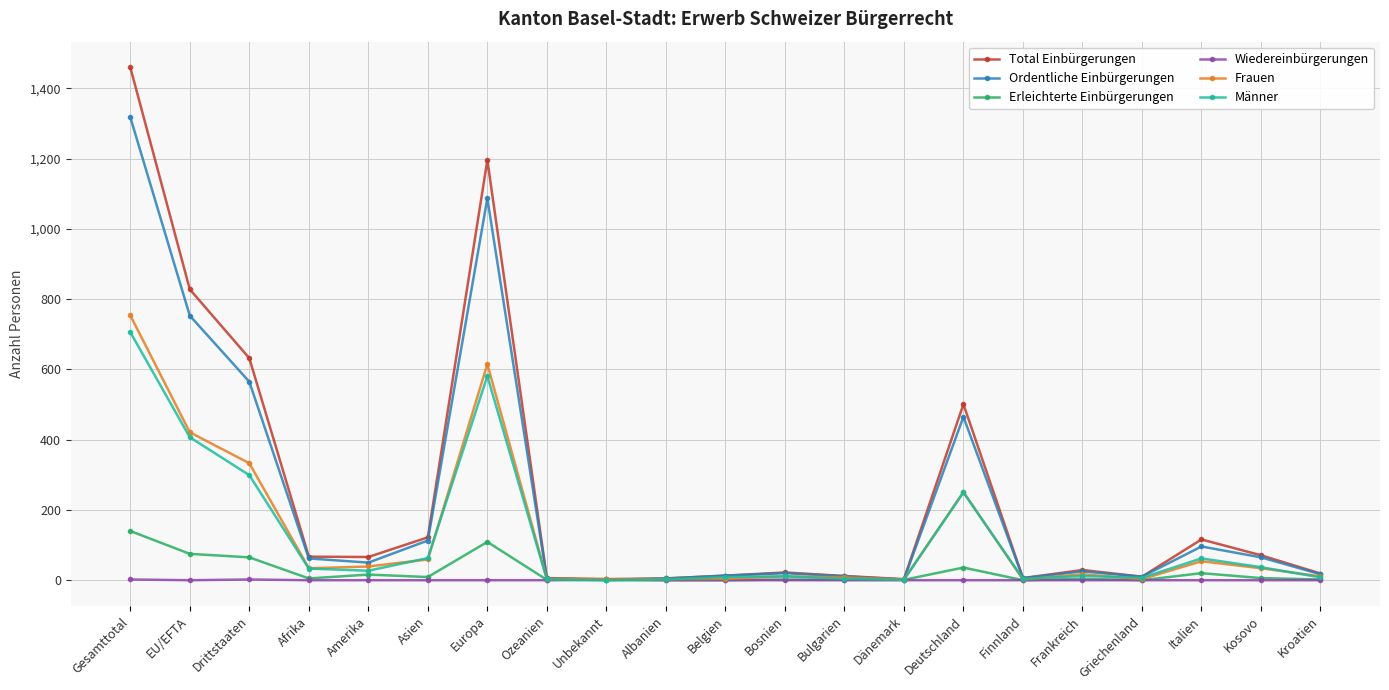

Is it true that Erleichterte Einbürgerungen equals 0 at Unbekannt?

True